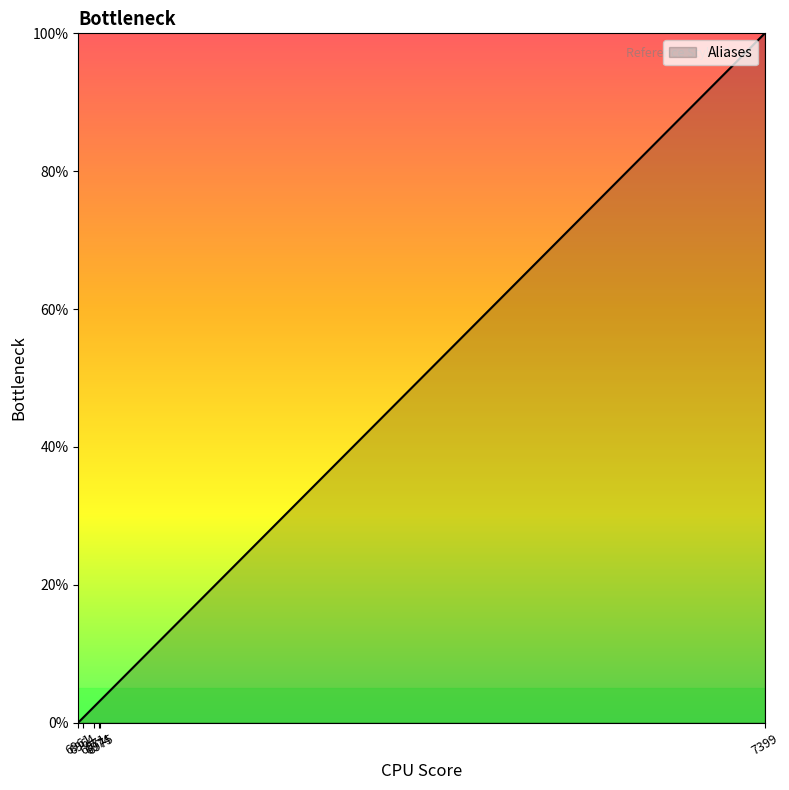

The value at 6961 is 0.0. True or false?

True